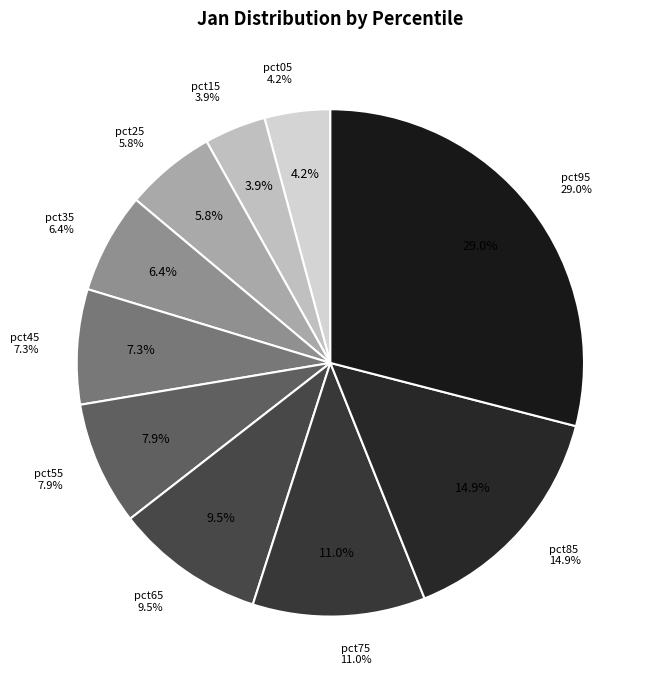

True or false: pct85 accounts for 15% of the total.

True